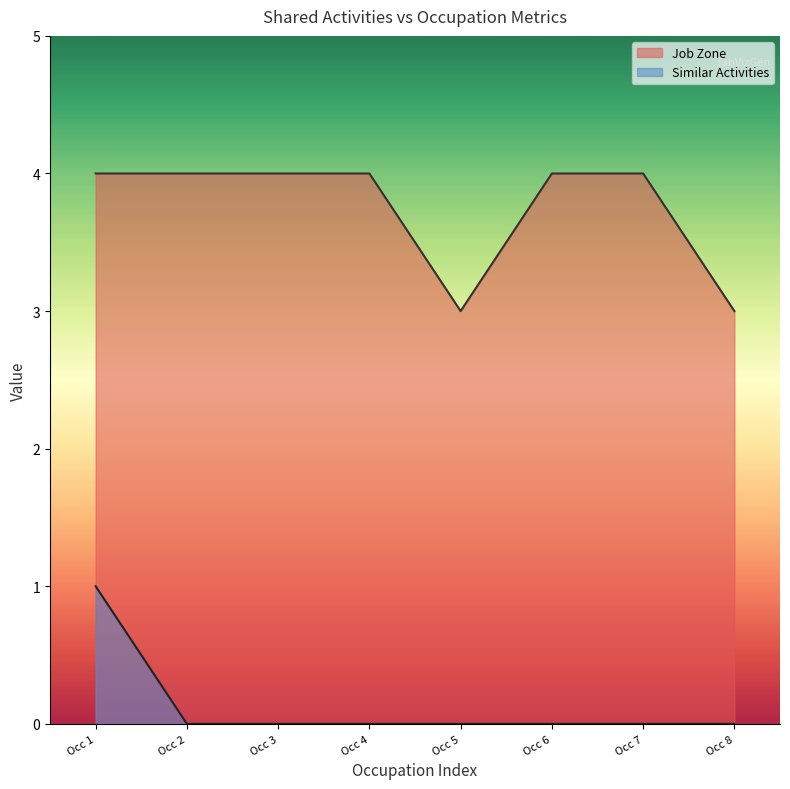

Which series changed the most between Occ 6 and Occ 8?

Job Zone